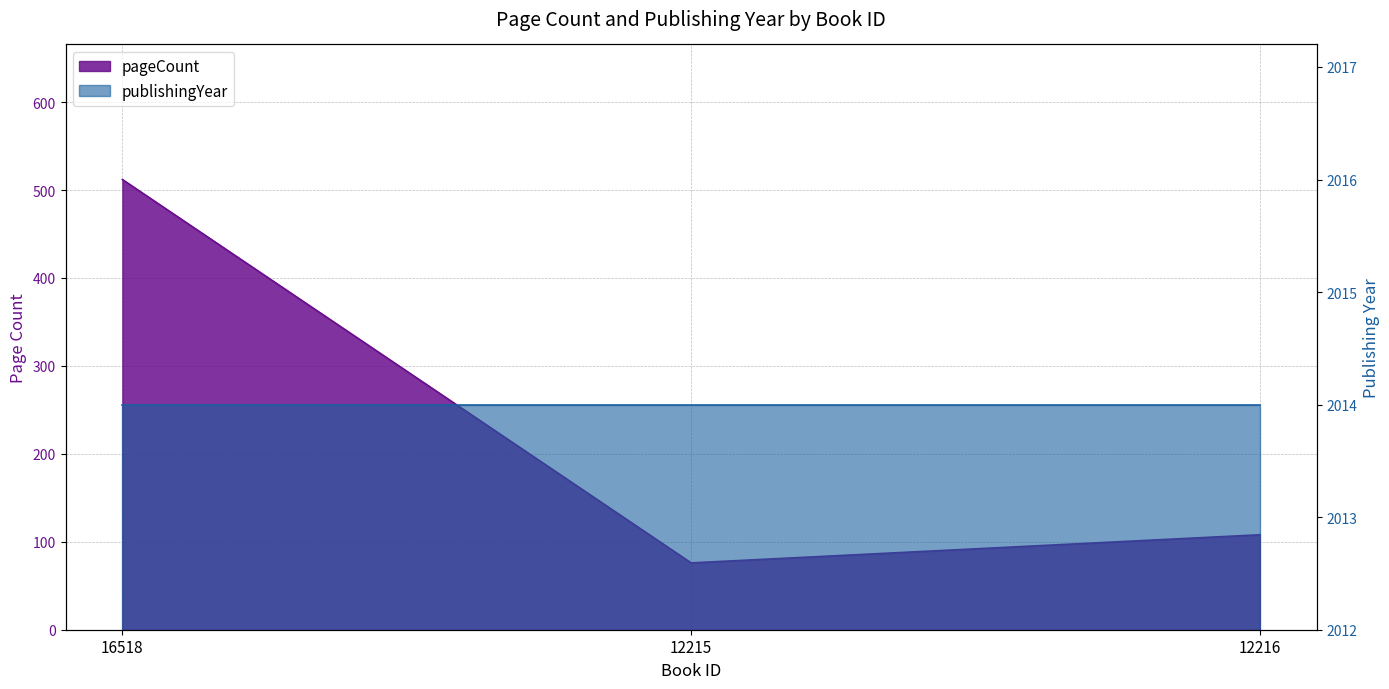

What is the value of the 1st point from the left?

512